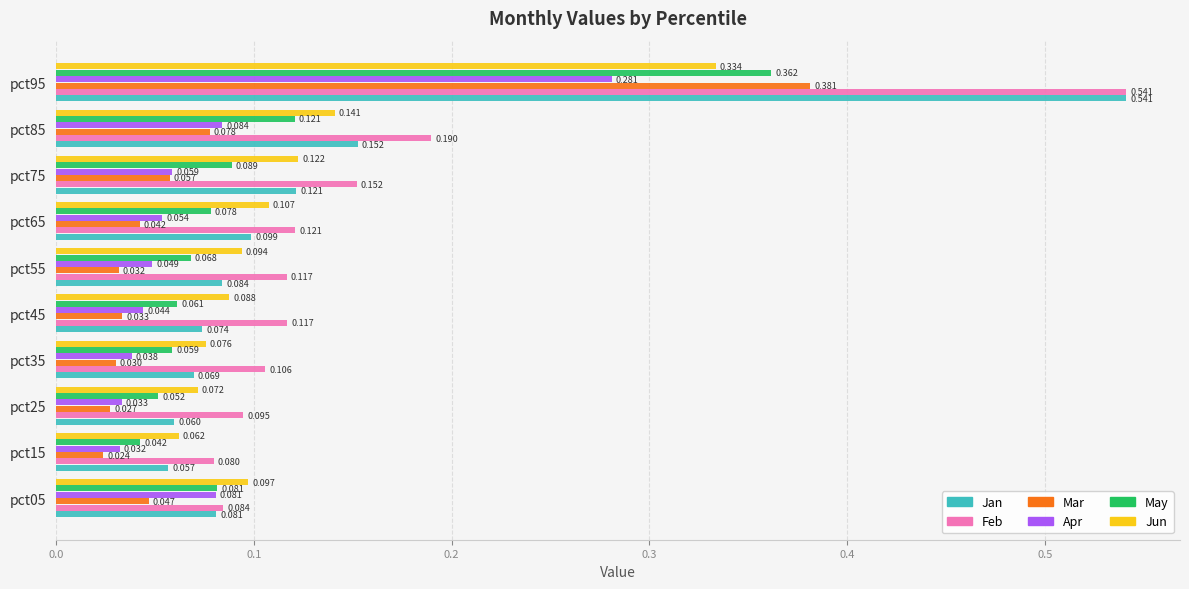

Between pct25 and pct75, which series saw the biggest shift?

Jan